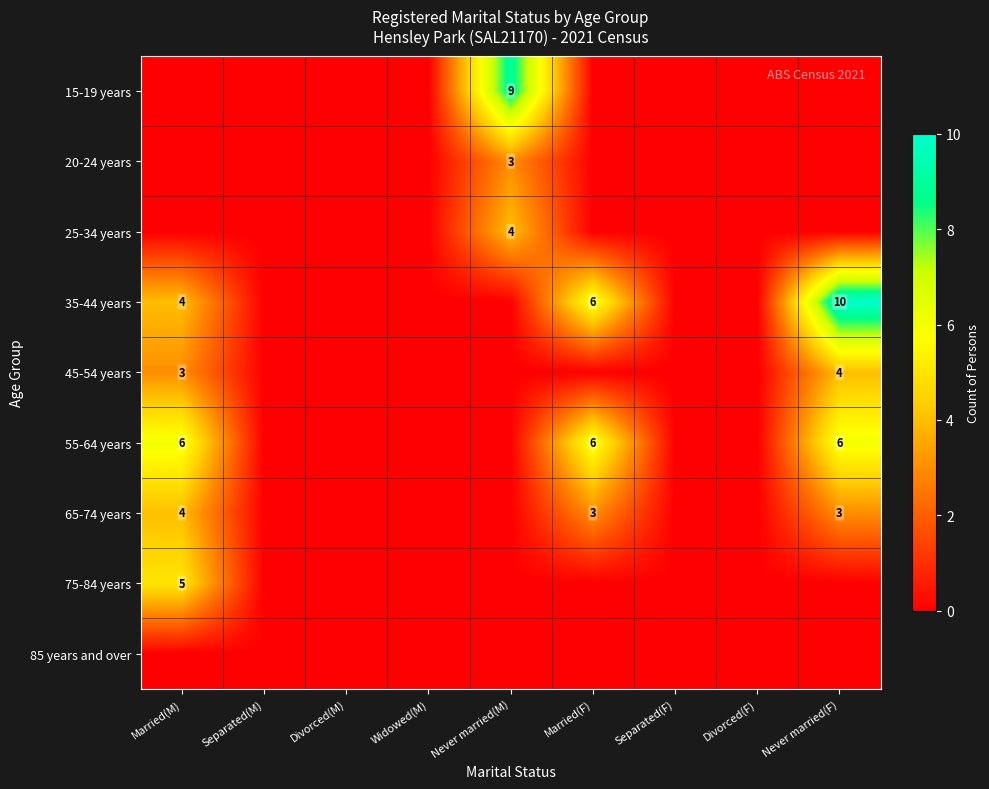

What is the greatest value displayed?

10